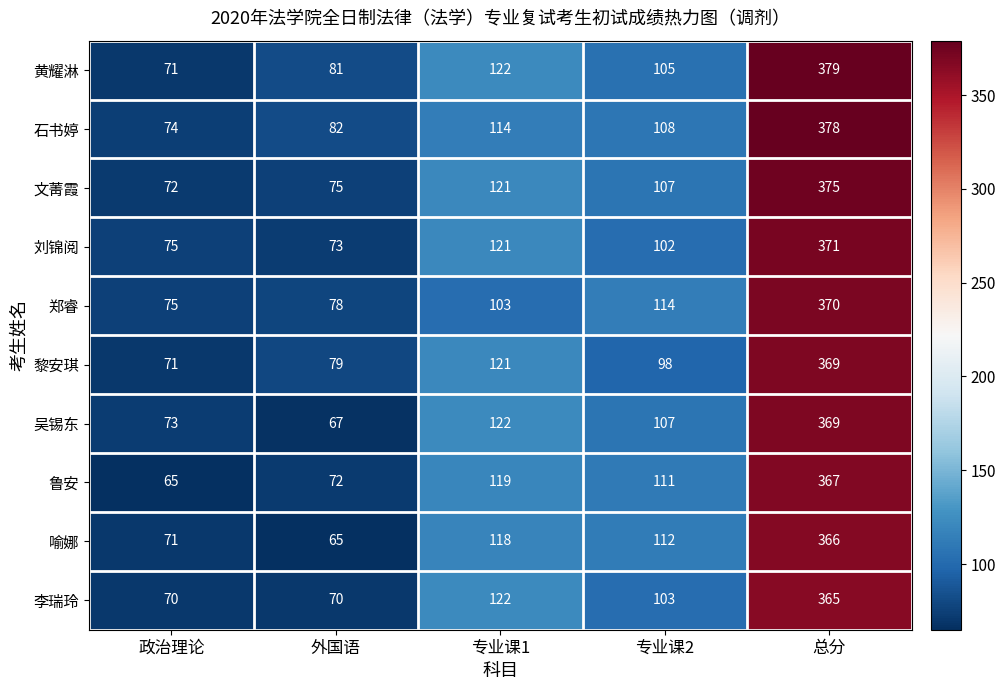

Rank the series at 外国语 from lowest to highest value.

喻娜, 吴锡东, 李瑞玲, 鲁安, 刘锦阅, 文菁霞, 郑睿, 黎安琪, 黄耀淋, 石书婷